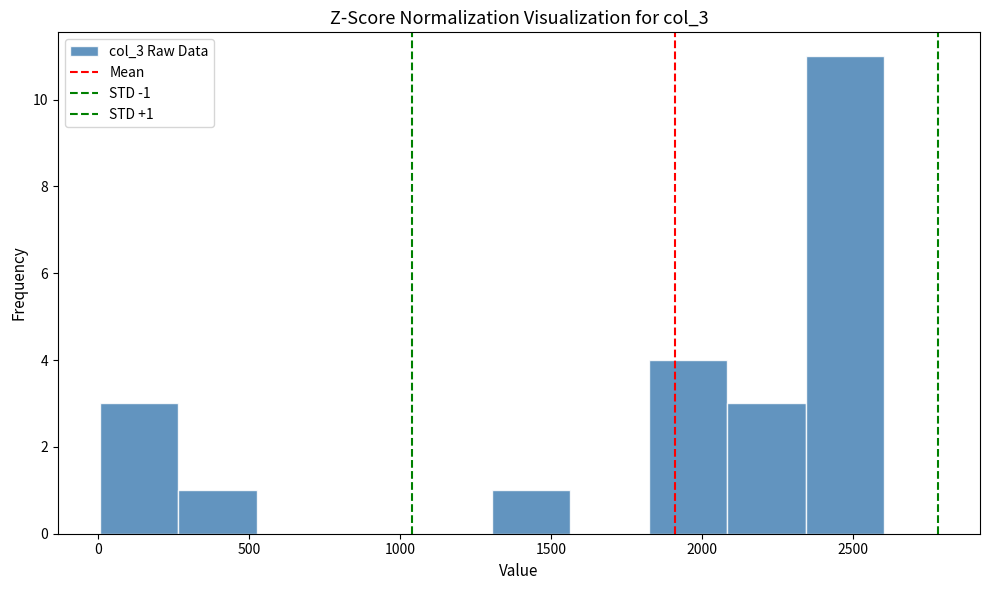

Over which range of the x-axis is the bar tallest?

2350 to 2600